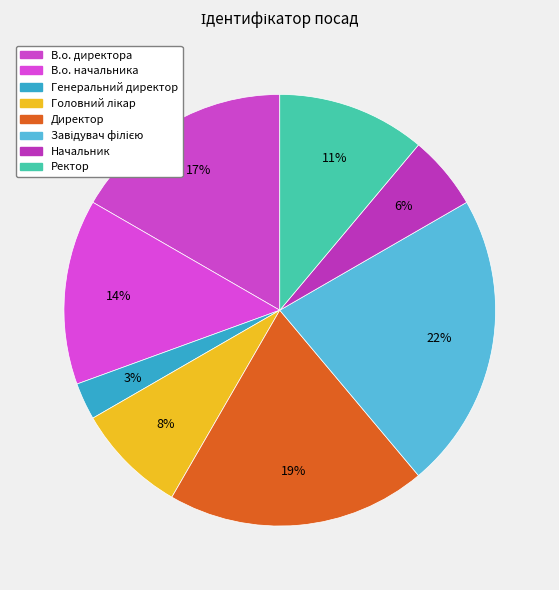

To the nearest percent, what percentage of the pie is Начальник?

6%